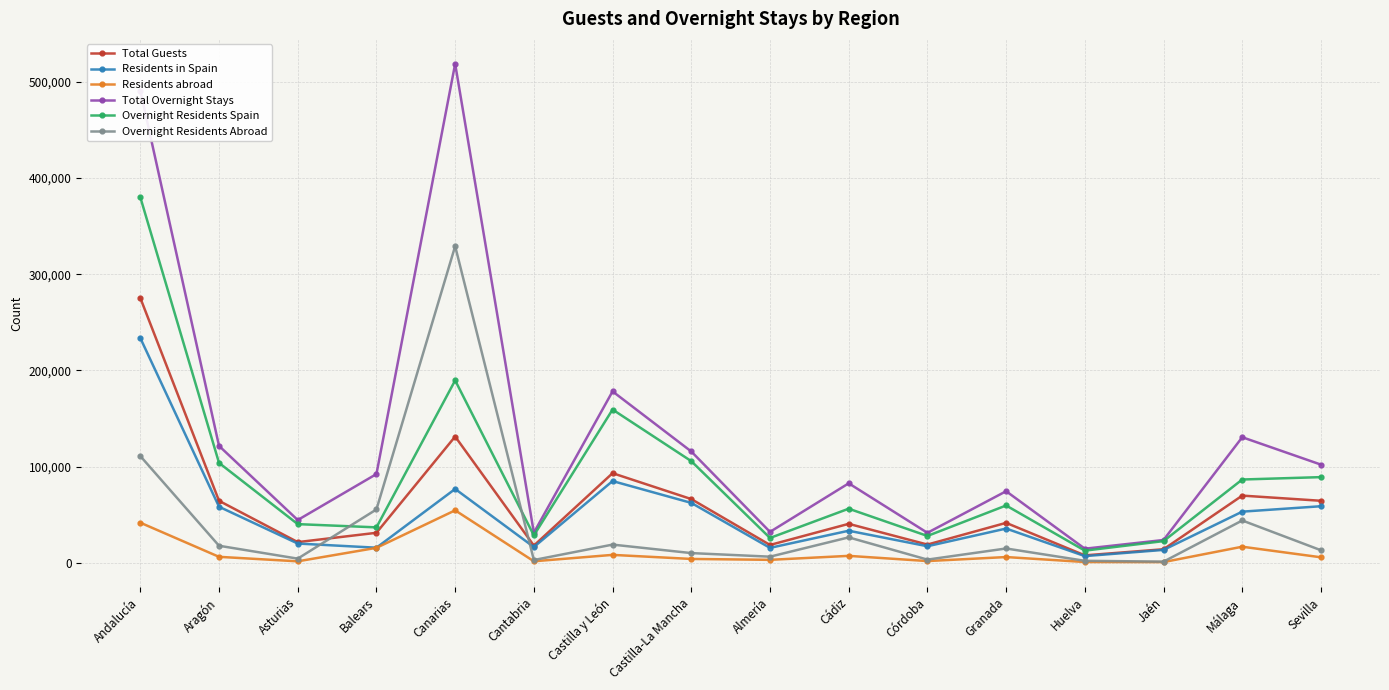

The value of Residents abroad at Cantabria is 1527. True or false?

True